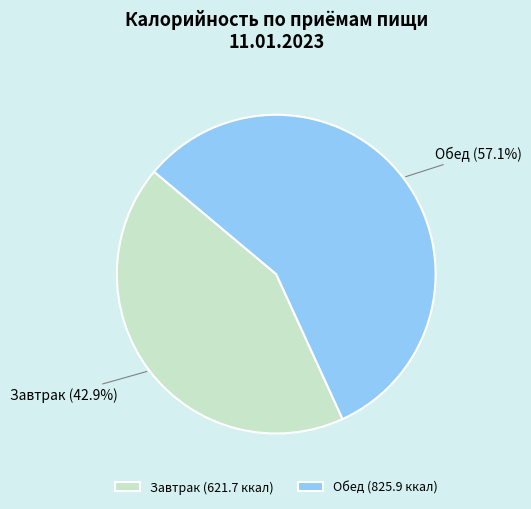

Which category accounts for the majority?

Обед (825.9 ккал)